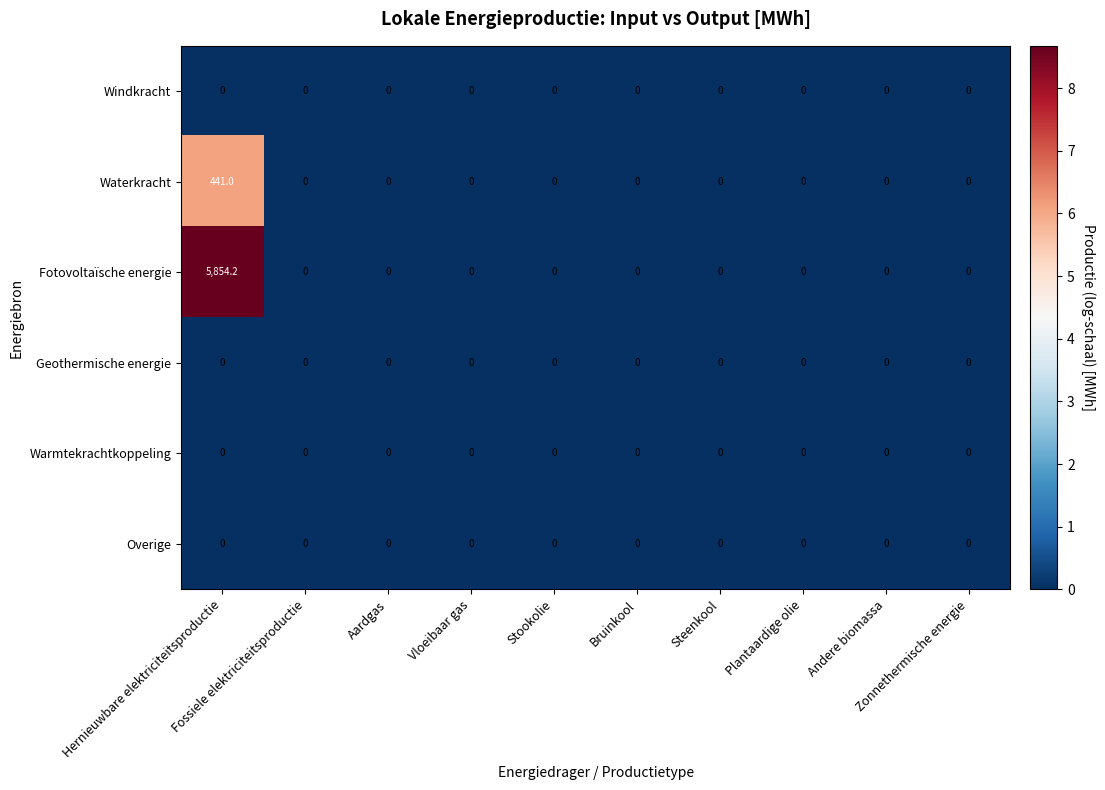

Which series has the widest spread of values?

Fotovoltaïsche energie